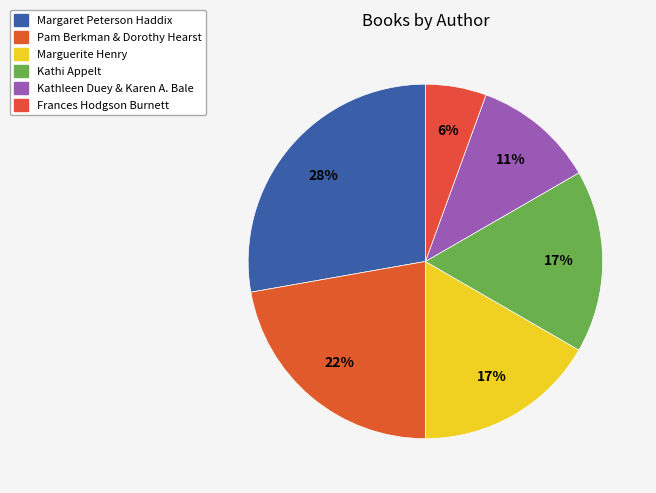

Count the number of slices in the pie.

6